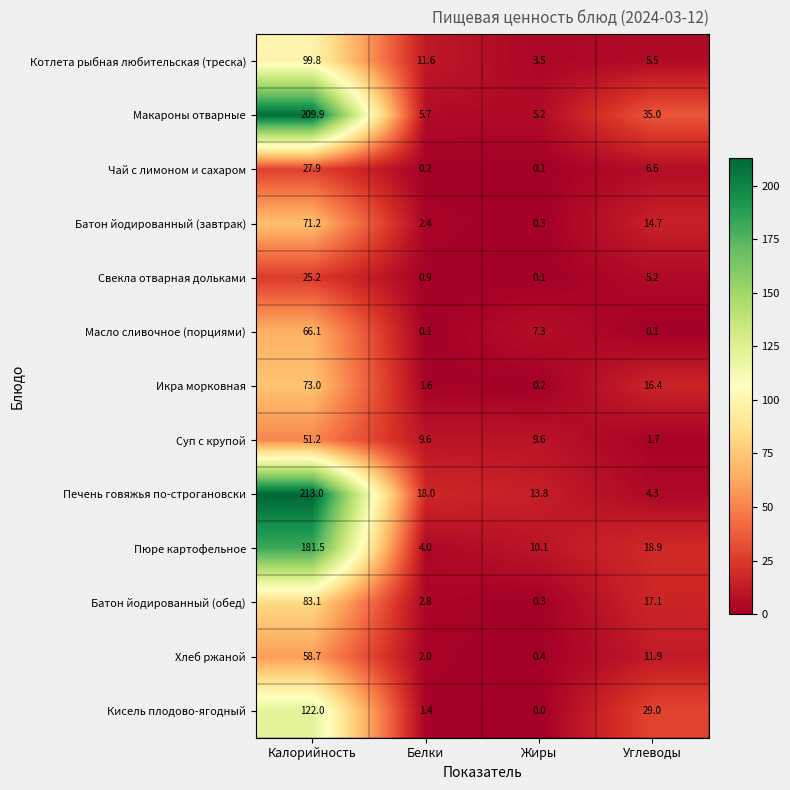

How many categories are shown in the chart?

4